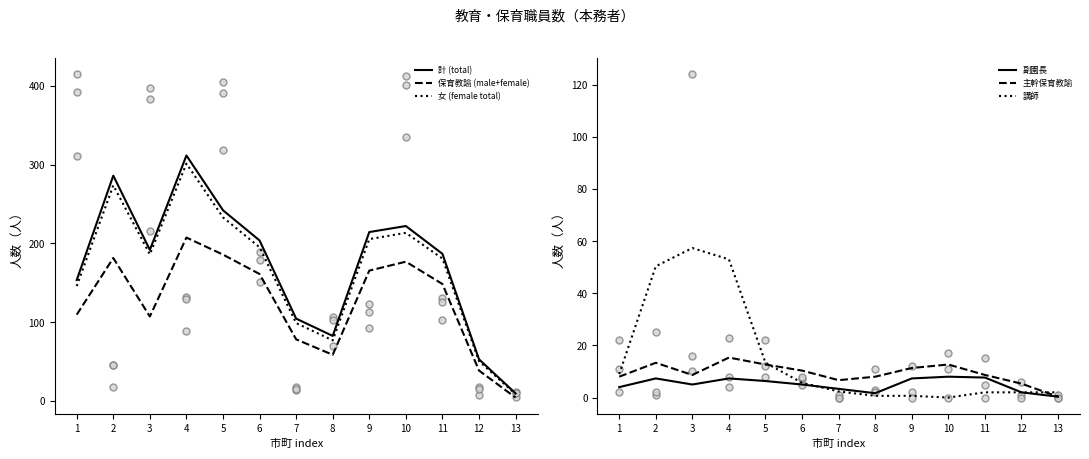

Which series contains the lowest Y value?

講師